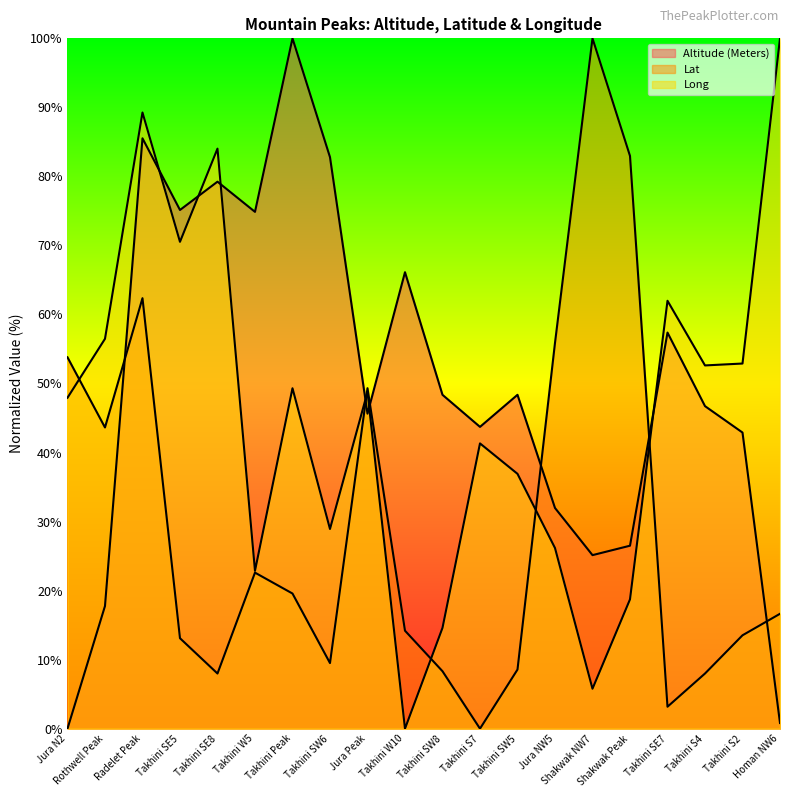

How many positive values does the Altitude (Meters) series have?

19